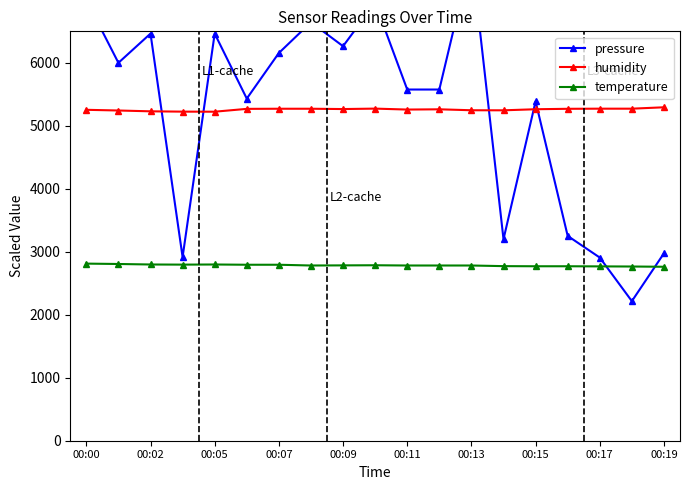

What is the value of the temperature point at the 5th from the left?

2798.0